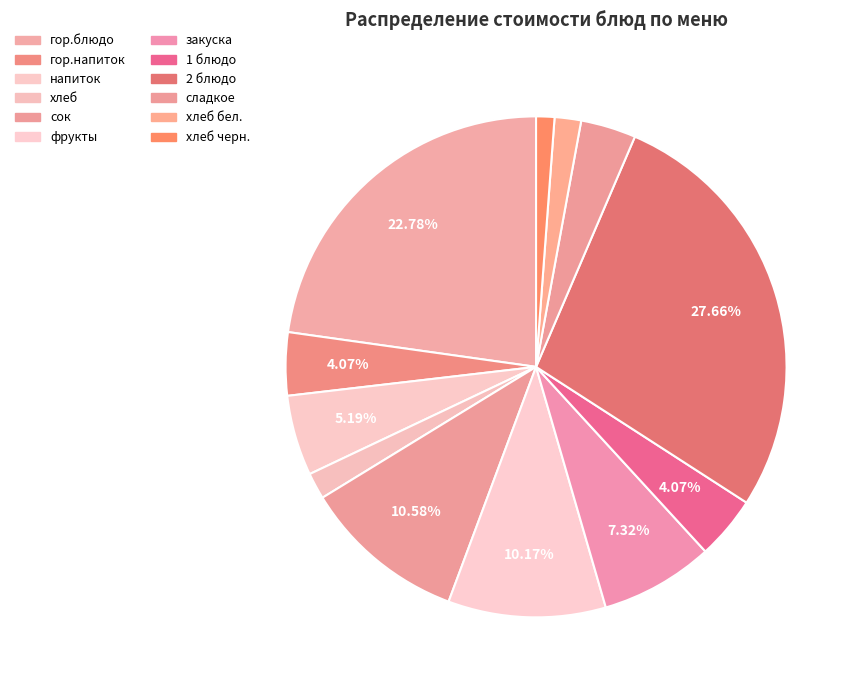

How many segments does this pie chart have?

12